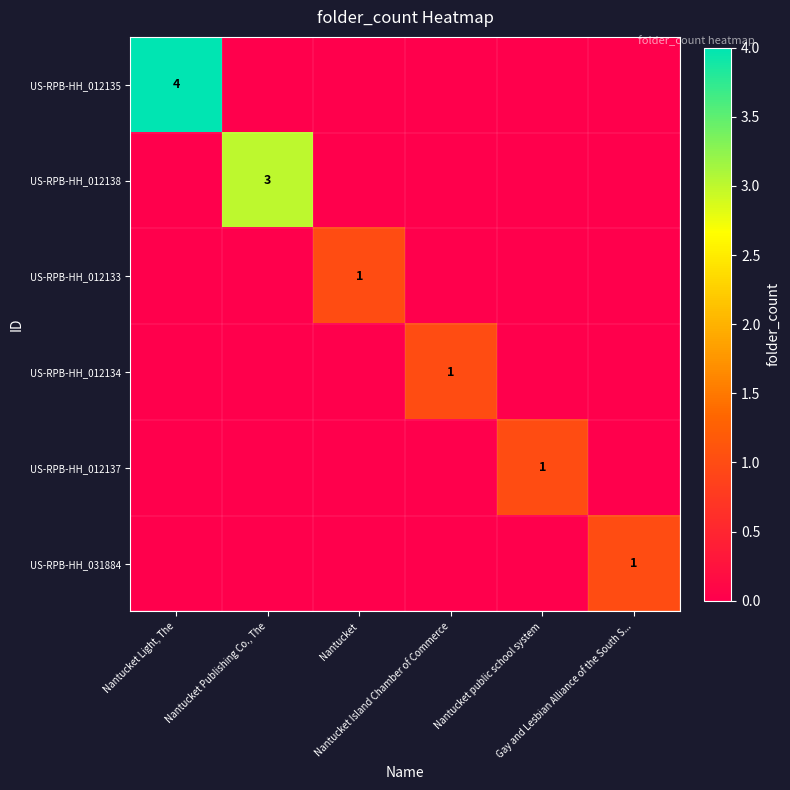

Which label corresponds to the smallest value in the chart?

Nantucket Publishing Co., The